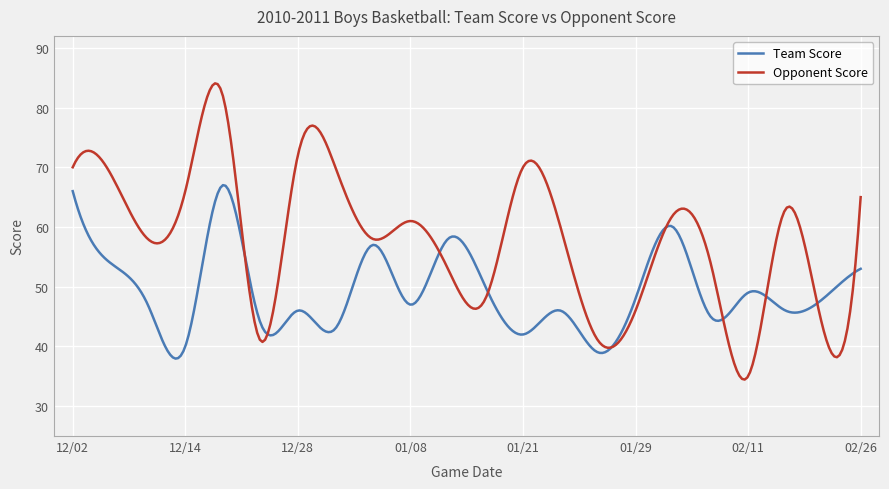

Which series has the largest total across all categories?

Opponent Score